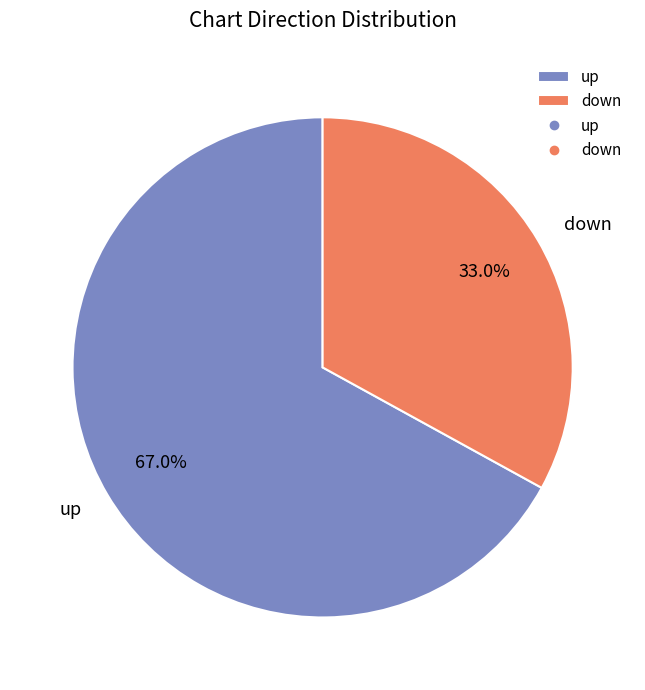

How many segments does this pie chart have?

2